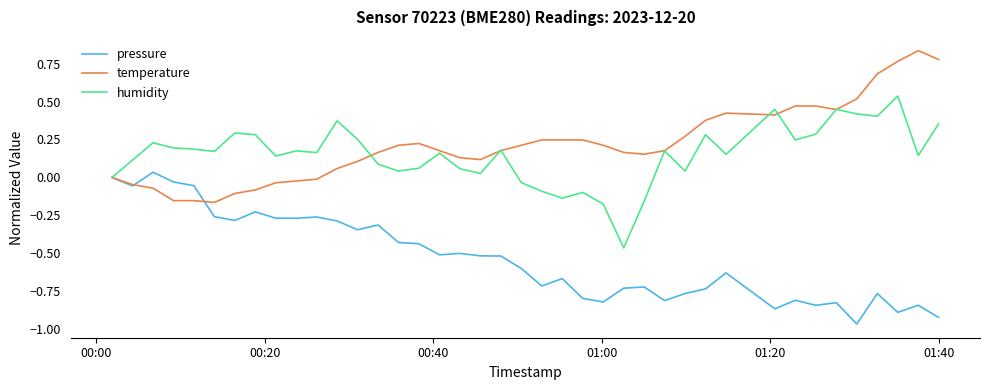

Rank the series by their maximum value, from highest to lowest.

temperature, humidity, pressure